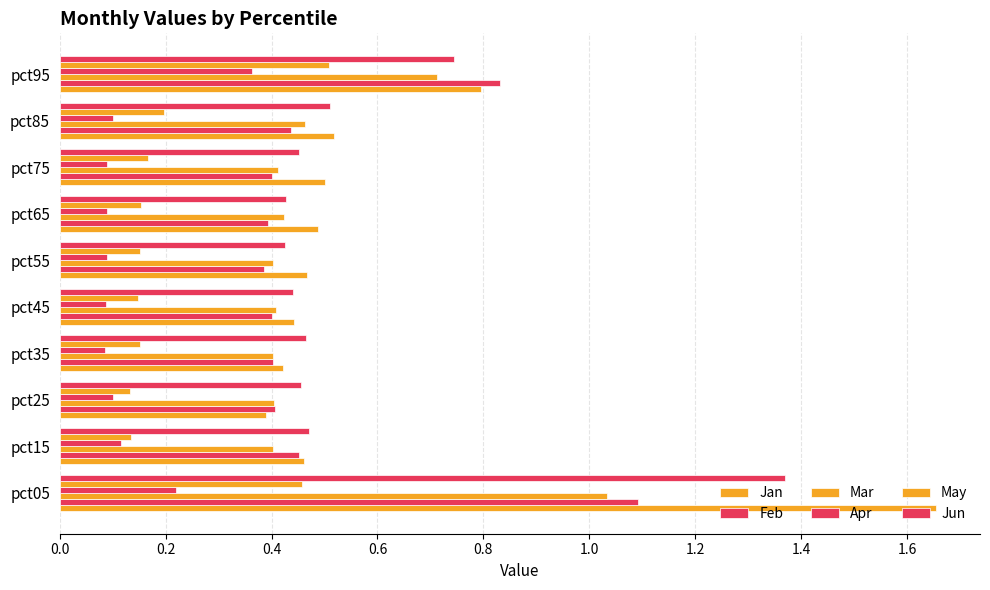

What is the difference between the second highest and second lowest values in the Jan series?

0.4